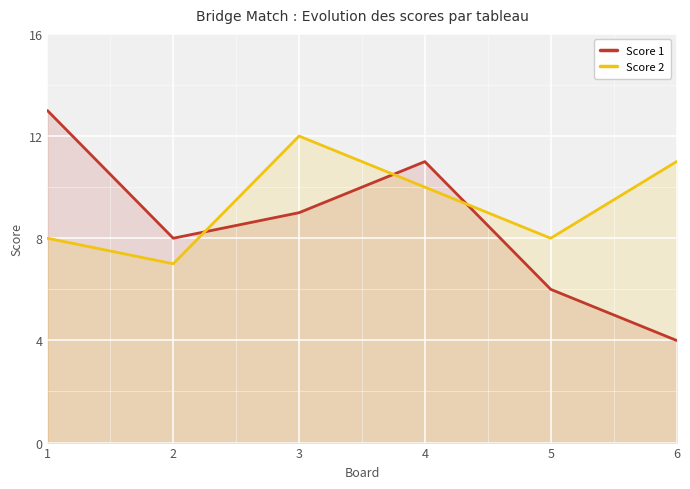

Which series has the largest total across all categories?

Score 2